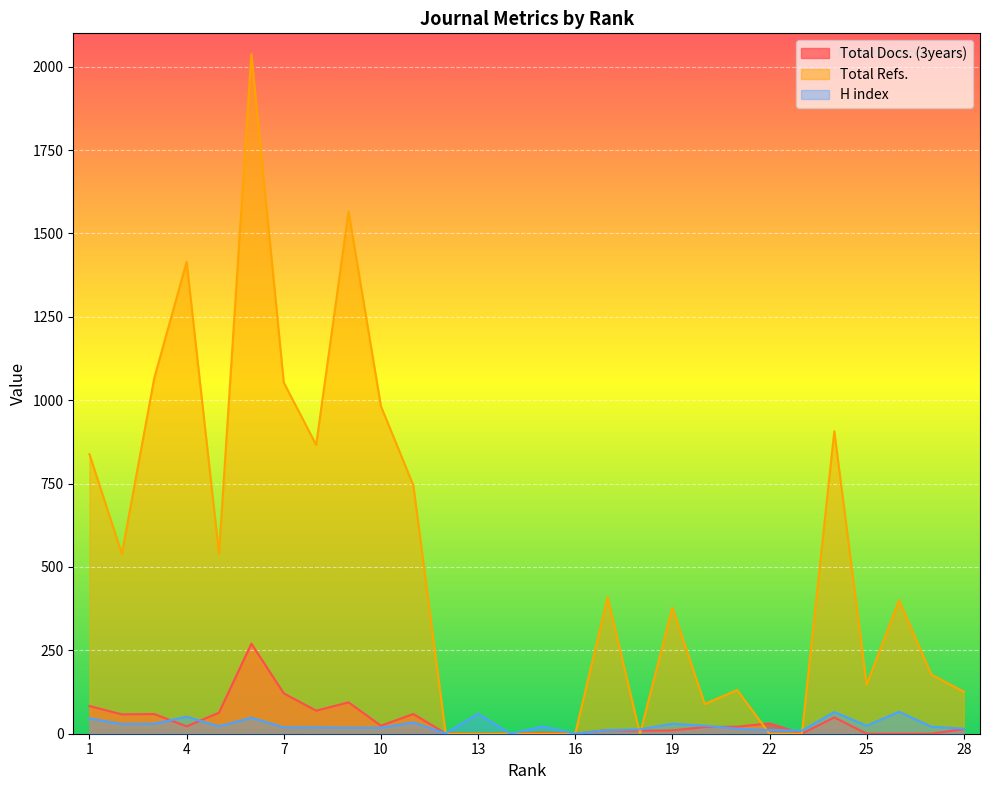

Which series has the widest spread of values?

Total Refs.